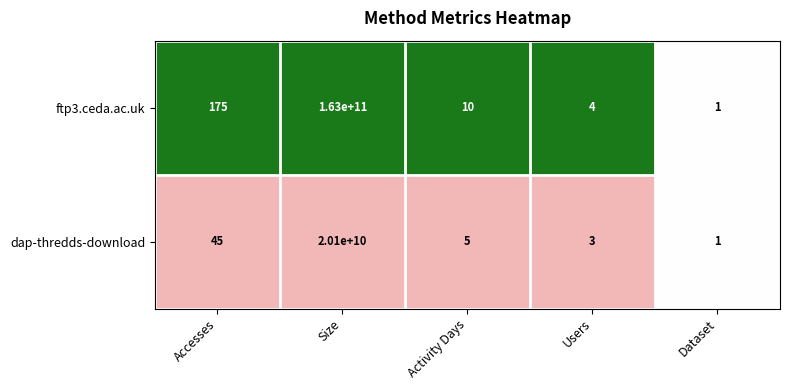

List the series in order of their peak value, lowest first.

dap-thredds-download, ftp3.ceda.ac.uk